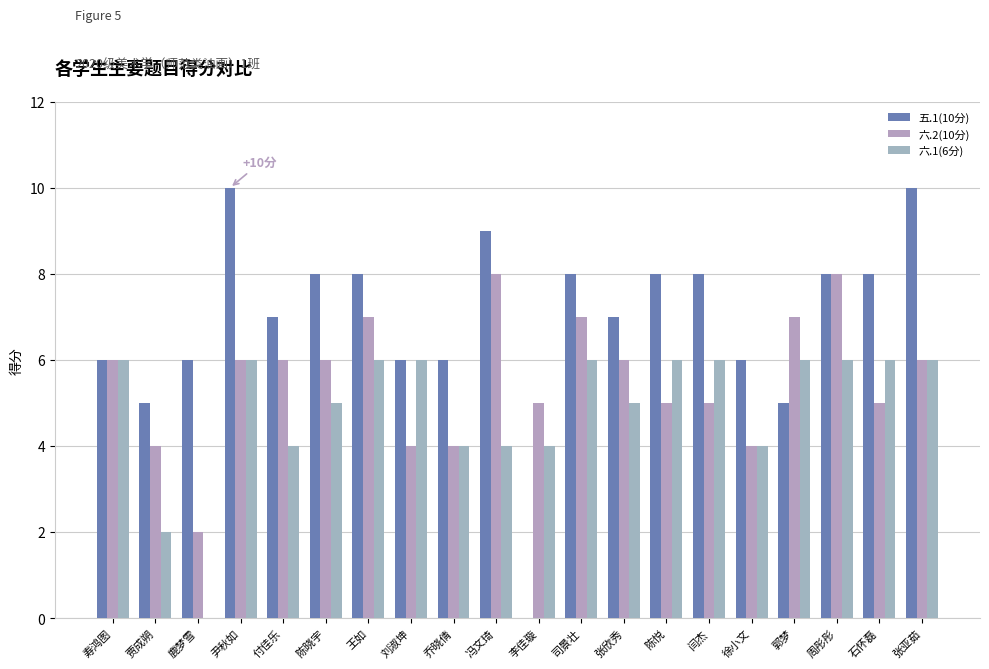

Reading left to right, what are all the values shown in this chart?

五.1(10分): 6	5	6	10	7	8	8	6	6	9	0	8	7	8	8	6	5	8	8	10
六.2(10分): 6	4	2	6	6	6	7	4	4	8	5	7	6	5	5	4	7	8	5	6
六.1(6分): 6	2	0	6	4	5	6	6	4	4	4	6	5	6	6	4	6	6	6	6